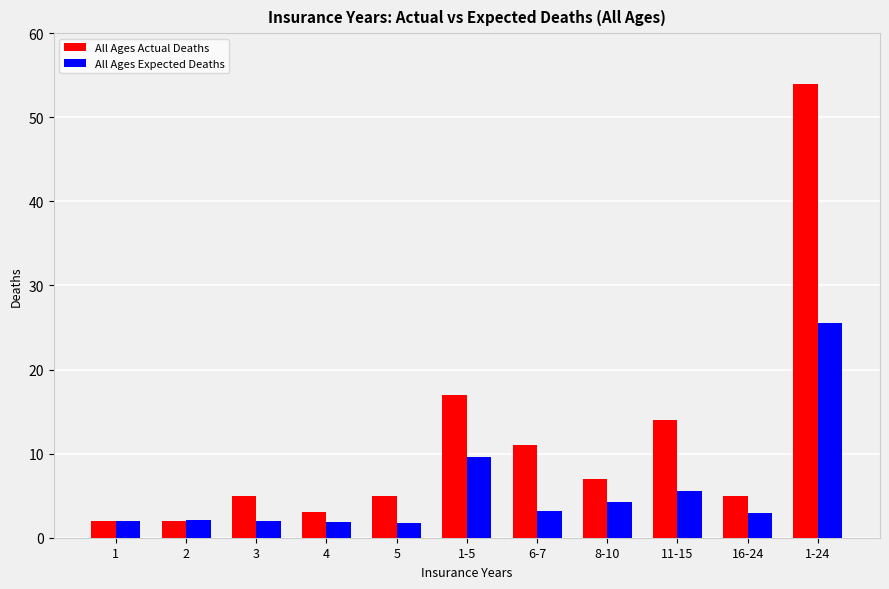

How many bars are there in total?

22